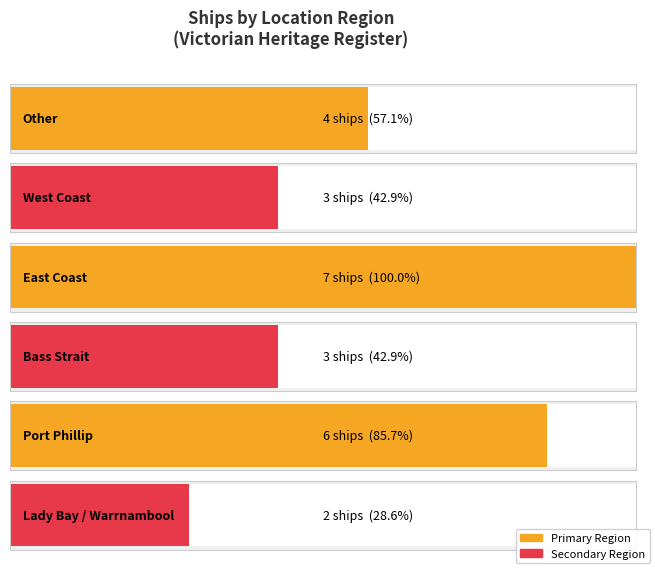

Between Other and East Coast, which is larger?

East Coast